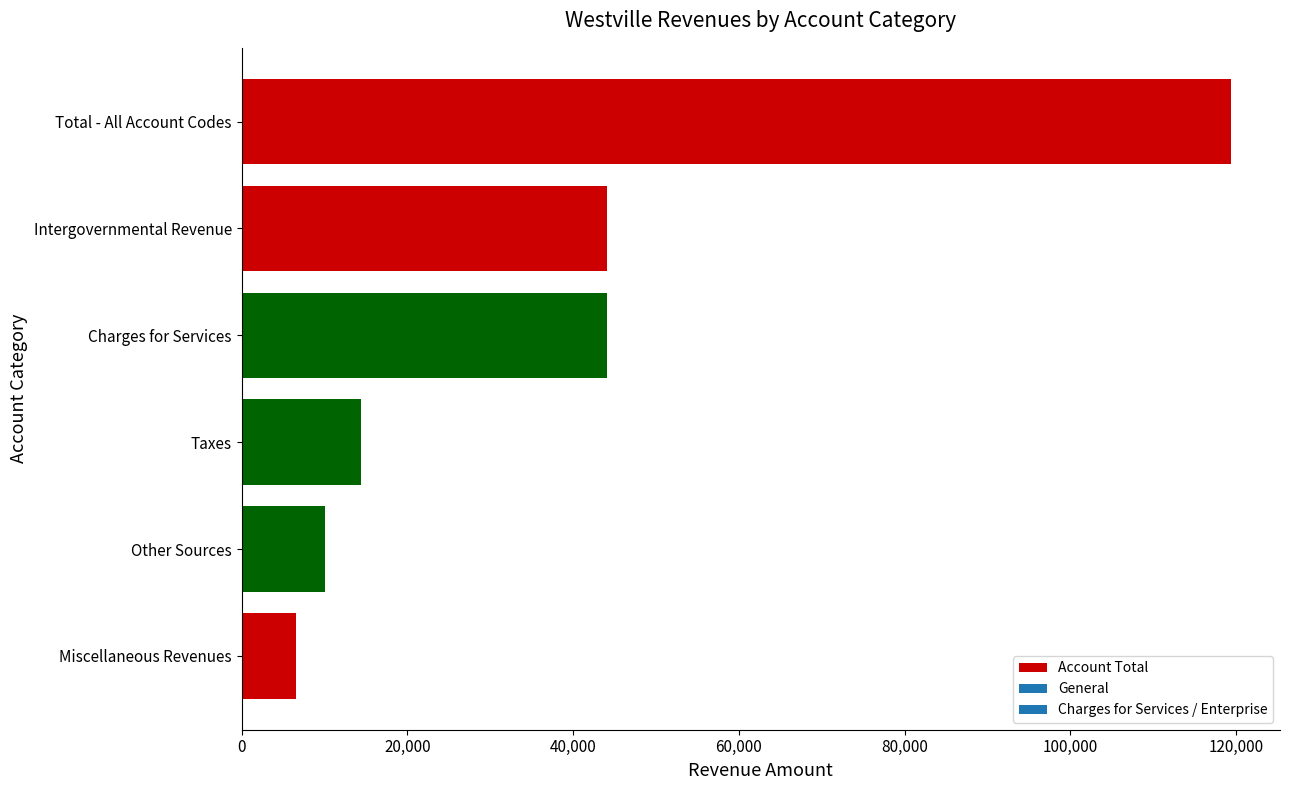

How many data points are less than 44111?

3